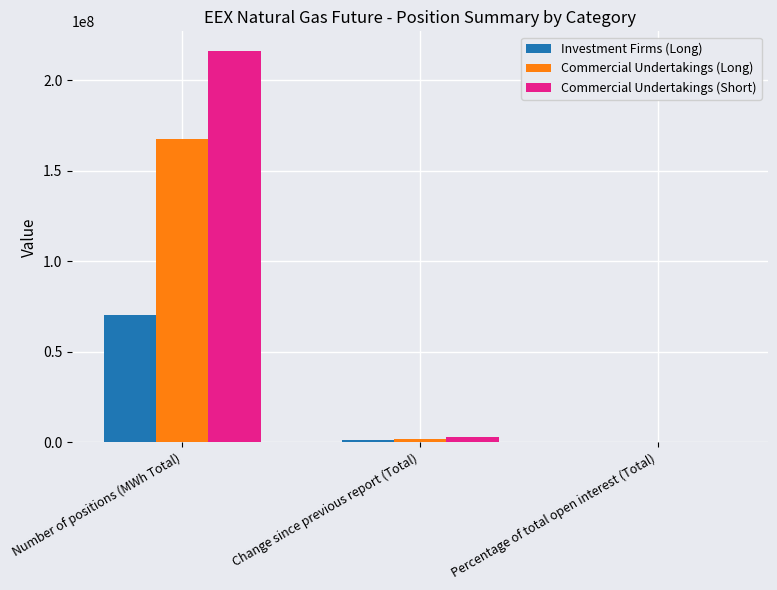

What is the highest value of the Investment Firms (Long) series?

70509387.0